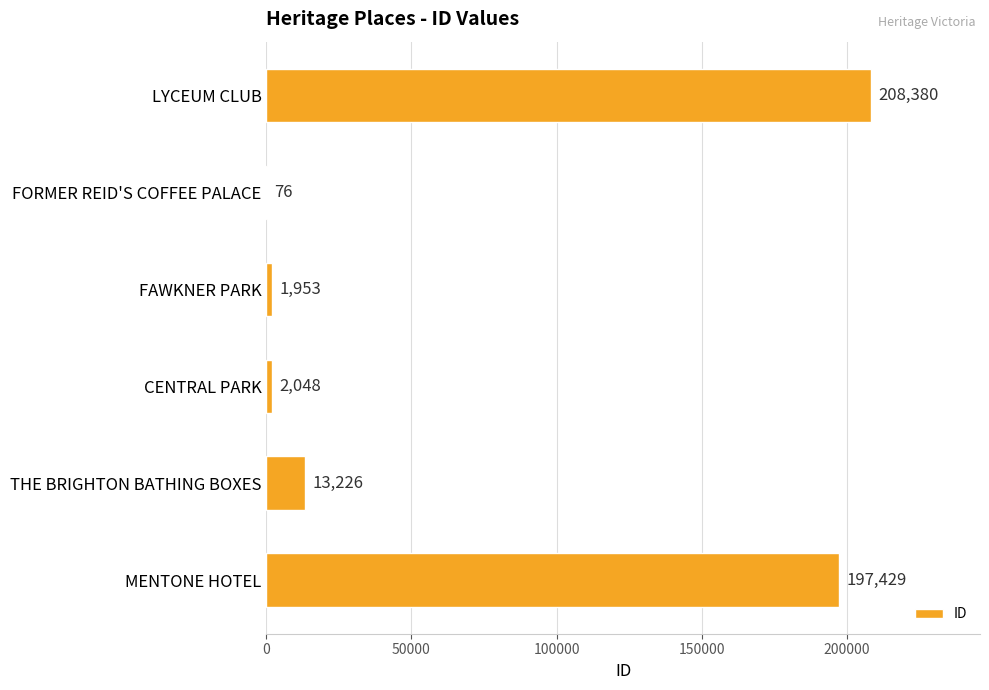

Between CENTRAL PARK and MENTONE HOTEL, which is larger?

MENTONE HOTEL